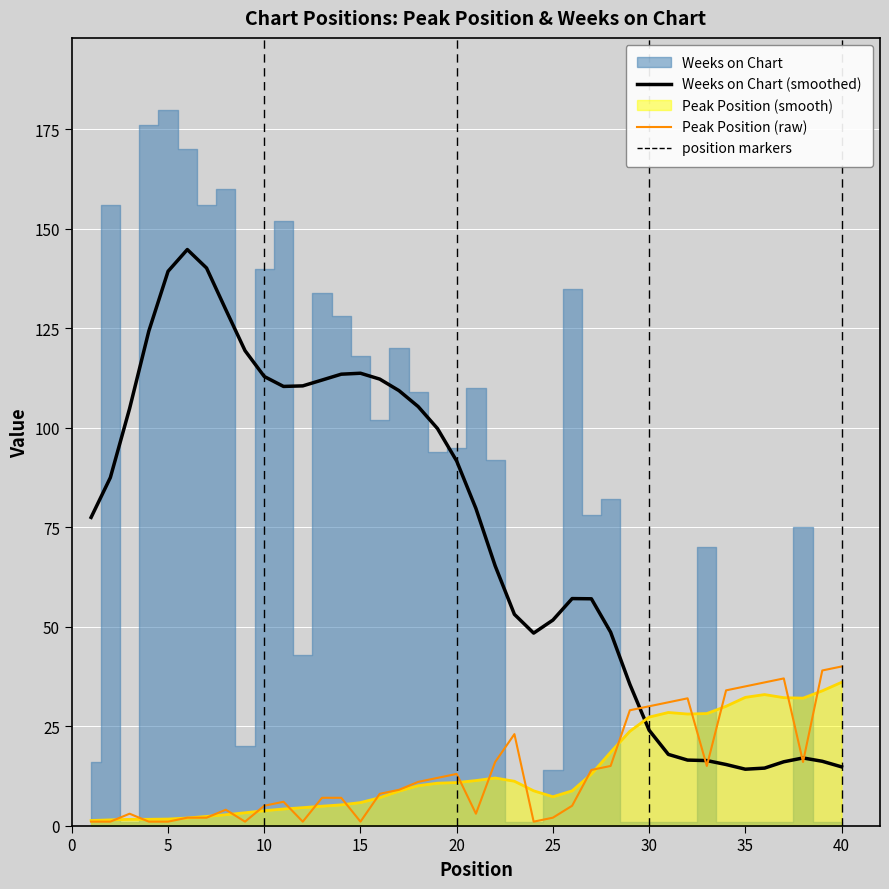

True or false: Weeks on Chart (smoothed) and Peak Position (smooth) cross at least once.

True